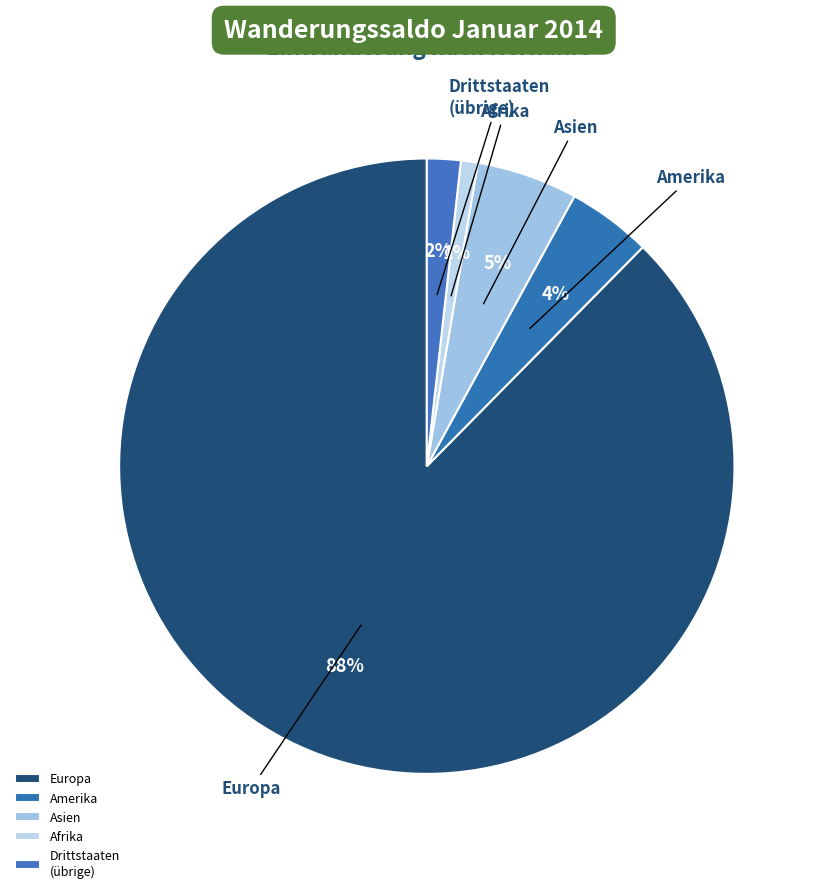

What is the majority slice?

Europa